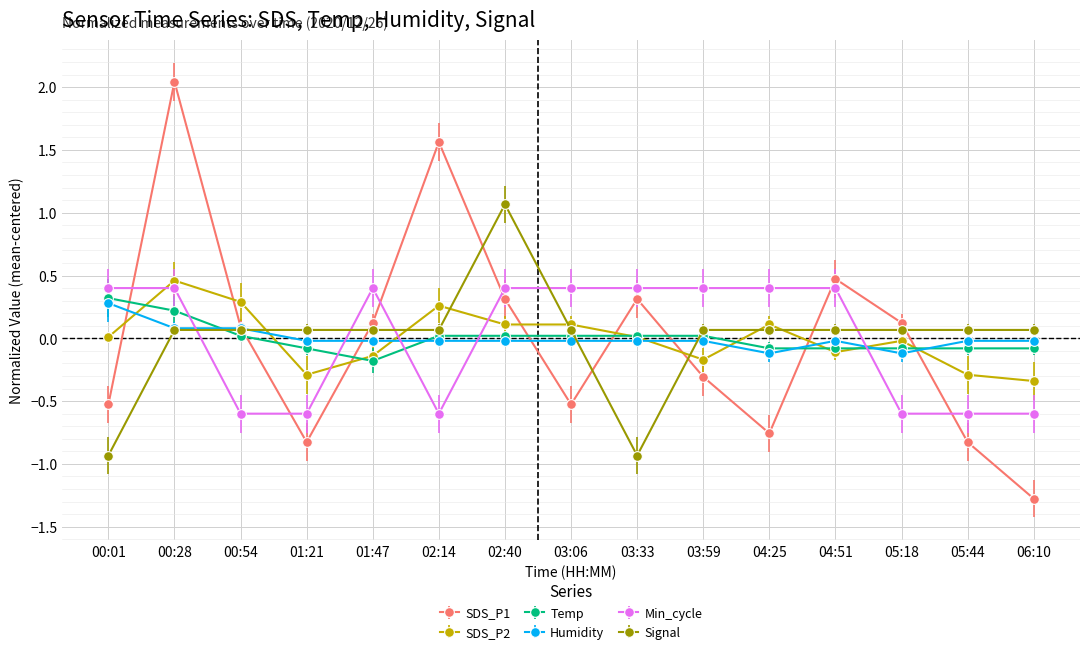

True or false: SDS_P1 has more than 1 interior local peaks.

True